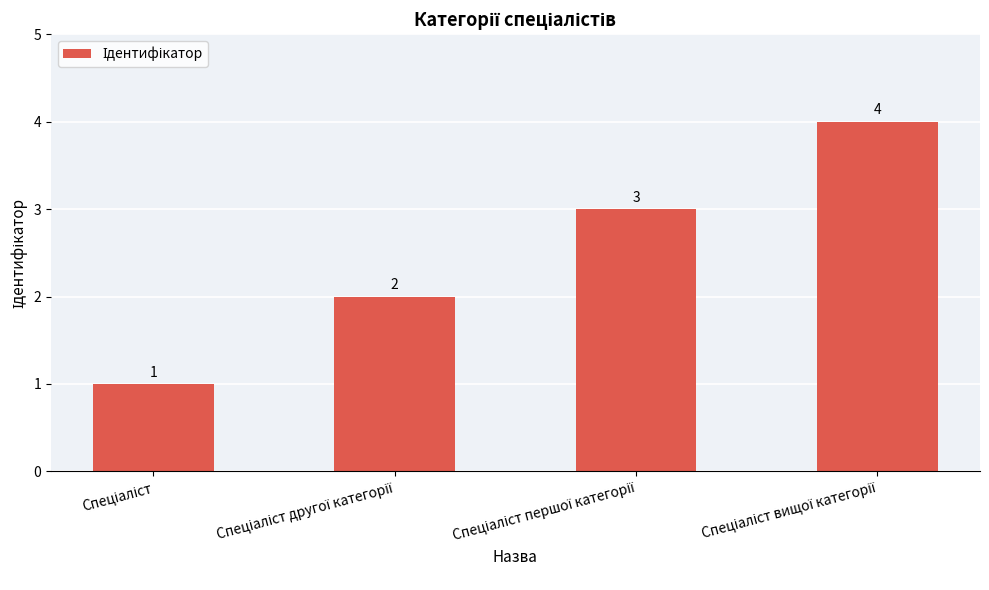

Count the values in the range 2 to 4.

3